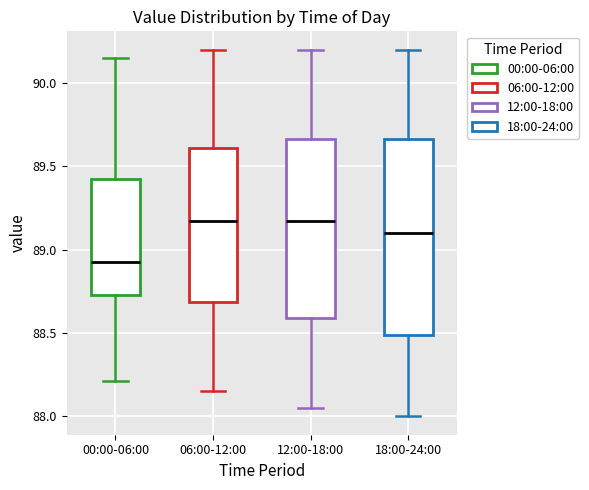

Reading left to right, read every box against the y-axis: the position of its median line, the range the box covers, and the ends of its whiskers. The values are not printed on the chart, so give them approximately, as read against the axis.

00:00-06:00: median 88.95, box 88.75 to 89.40, whiskers 88.20 to 90.15
06:00-12:00: median 89.20, box 88.70 to 89.60, whiskers 88.15 to 90.20
12:00-18:00: median 89.20, box 88.60 to 89.65, whiskers 88.05 to 90.20
18:00-24:00: median 89.10, box 88.50 to 89.65, whiskers 88.00 to 90.20